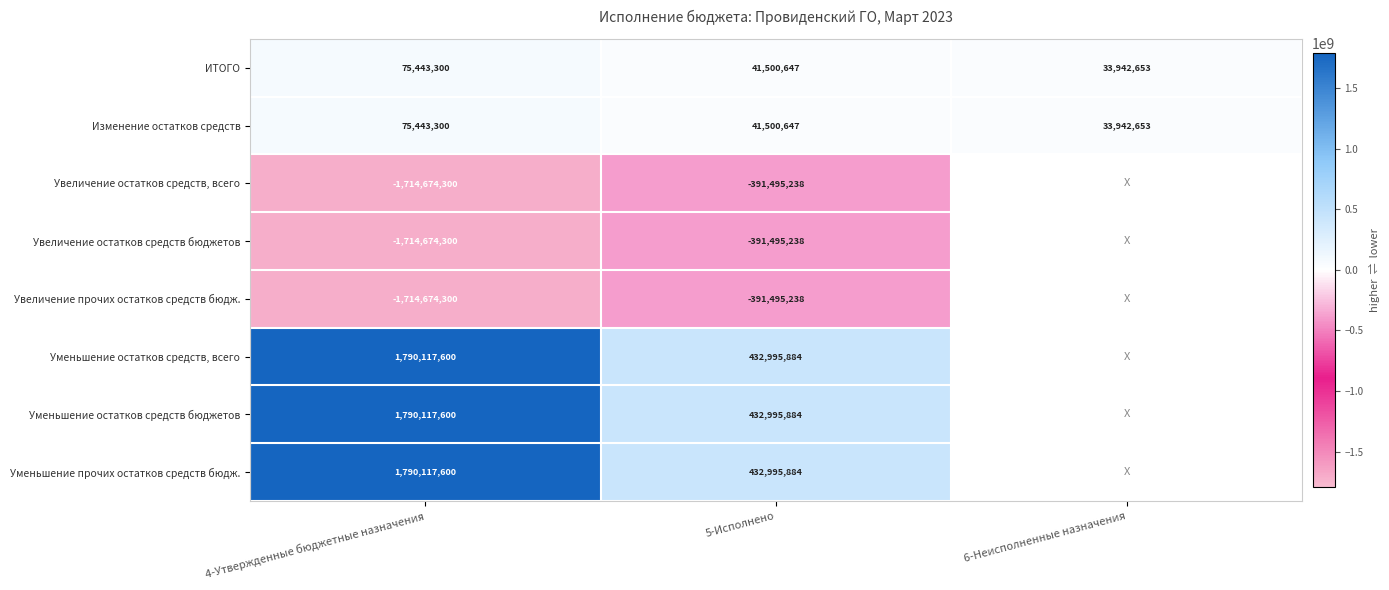

True or false: Уменьшение остатков средств, всего has a value of 432995884 at 5-Исполнено.

True